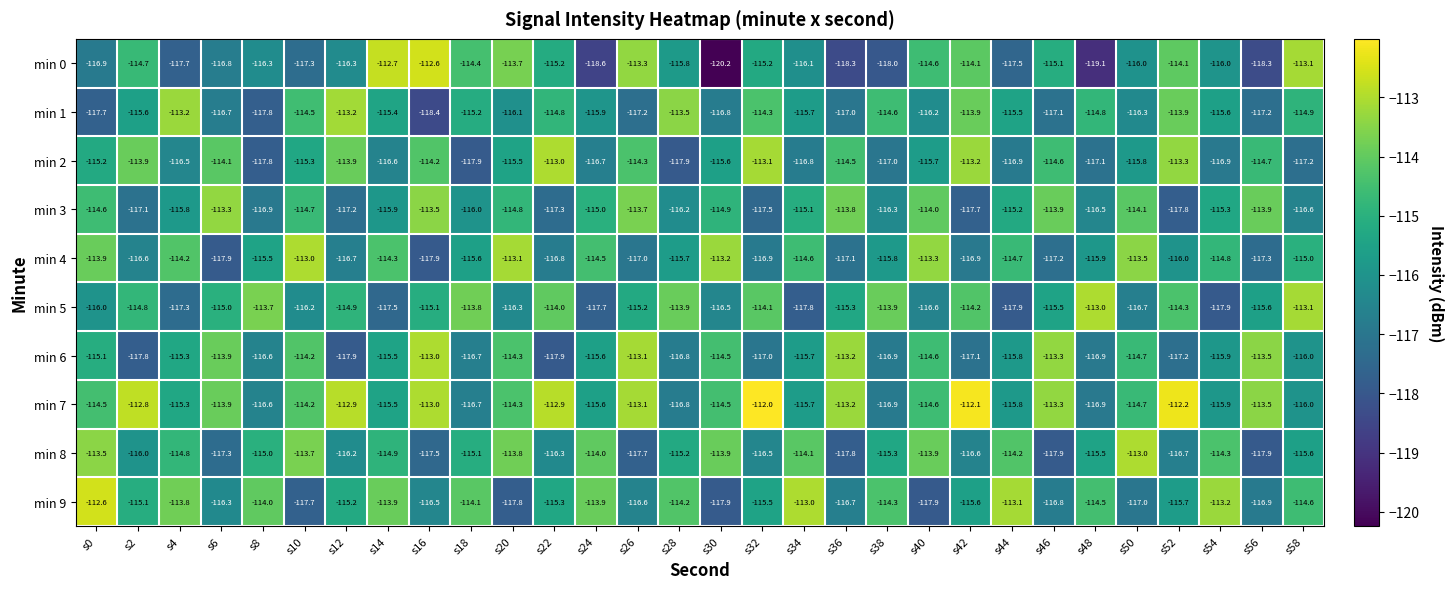

Which series has the largest total across all categories?

min 7